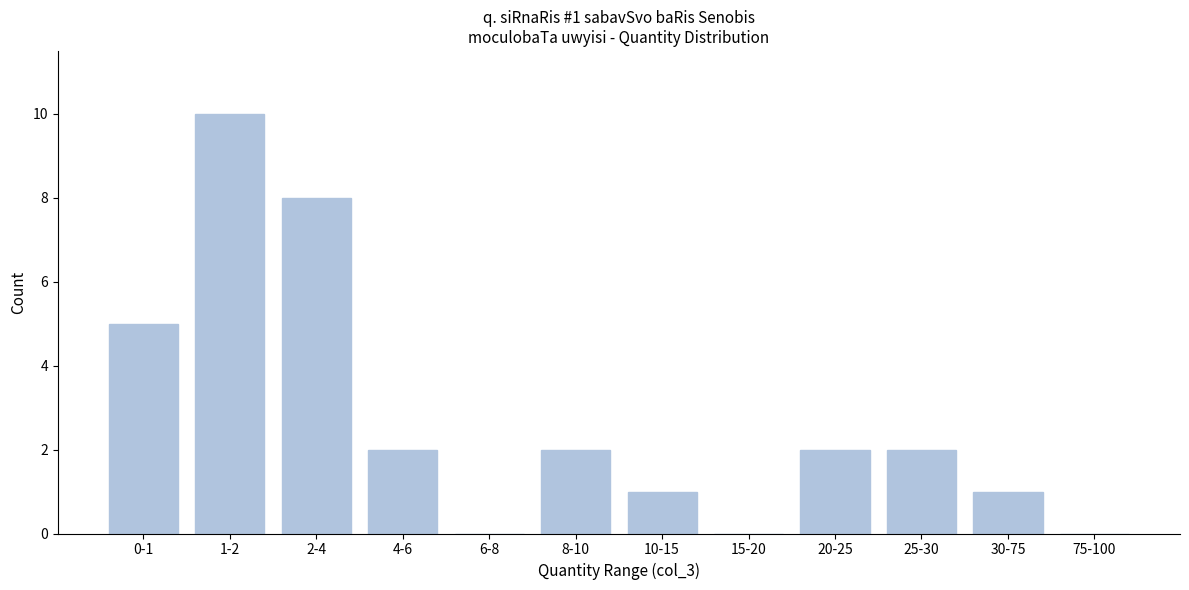

Reading left to right, transcribe all the data shown in this chart.

0-1=5	1-2=10	2-4=8	4-6=2	6-8=0	8-10=2	10-15=1	15-20=0	20-25=2	25-30=2	30-75=1	75-100=0